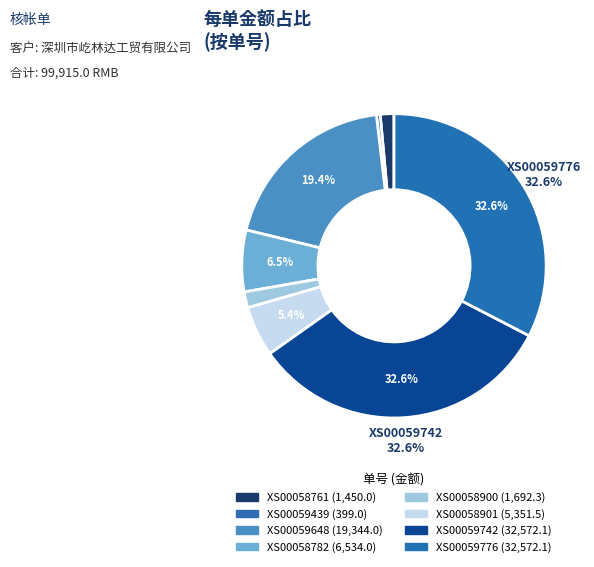

Rank the categories by value from lowest to highest.

XS00059439, XS00058761, XS00058900, XS00058901, XS00058782, XS00059648, XS00059742, XS00059776